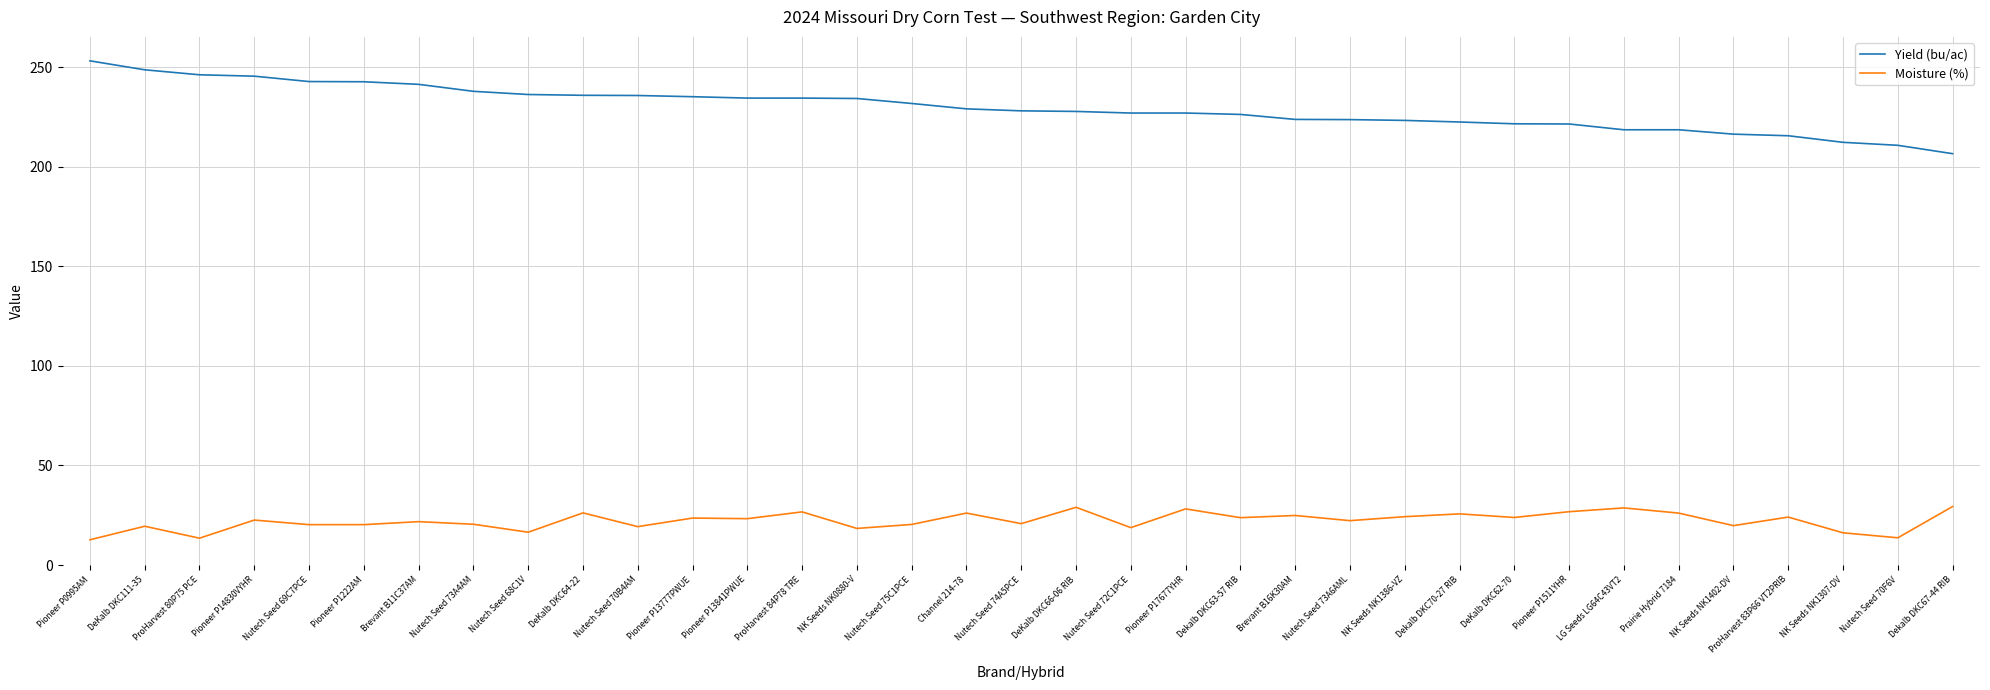

Rank the series by their average value, from highest to lowest.

Yield (bu/ac), Moisture (%)